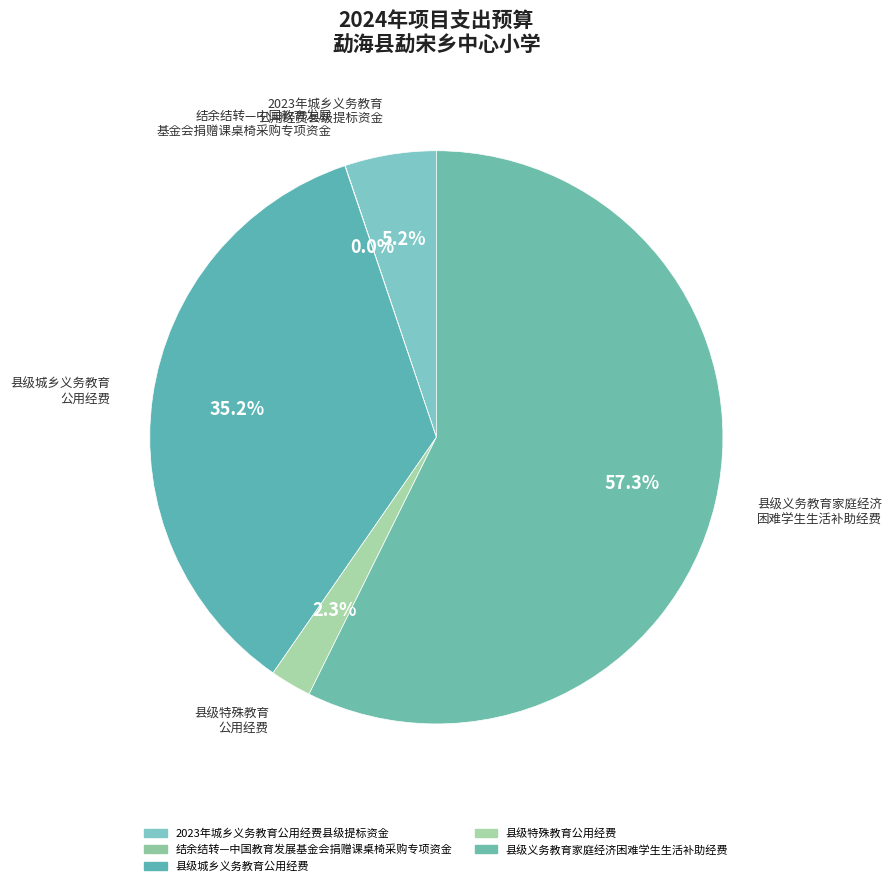

What is the ratio of the value at 县级城乡义务教育公用经费 to the value at 县级义务教育家庭经济困难学生生活补助经费?

0.6